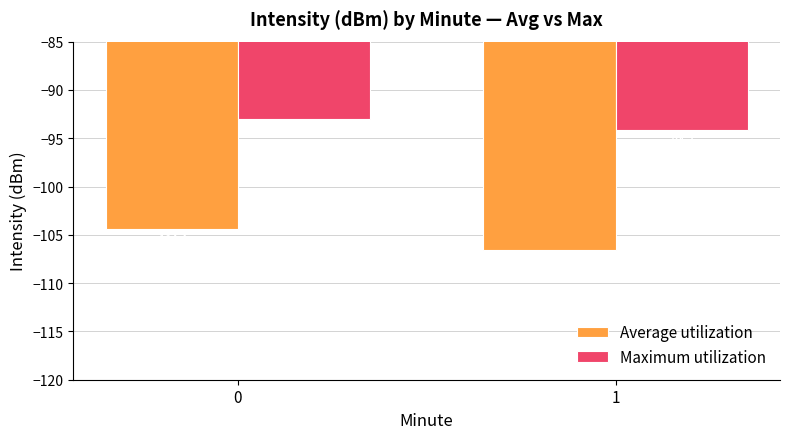

How many bars are there in each group?

2